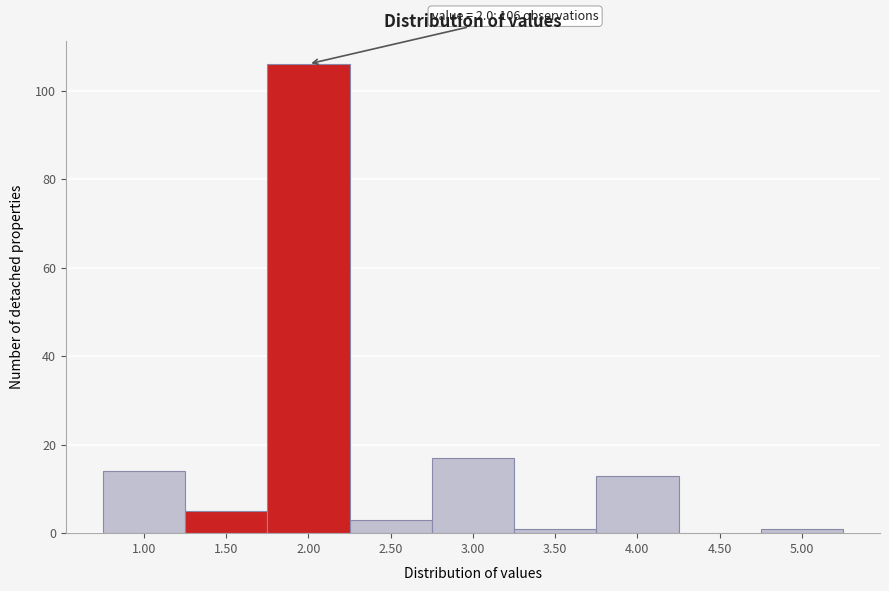

Reading left to right, list all the values displayed in this chart.

1.00=14	1.50=5	2.00=106	2.50=3	3.00=17	3.50=1	4.00=13	4.50=0	5.00=1